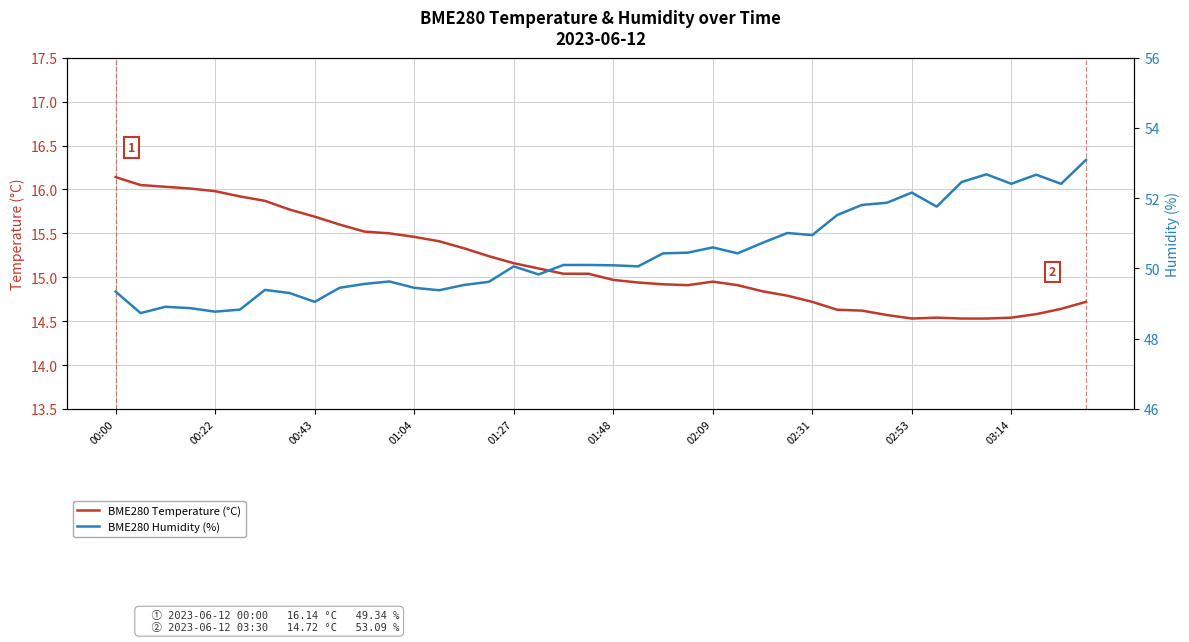

True or false: BME280 Temperature (°C) and BME280 Humidity (%) cross at least once.

False